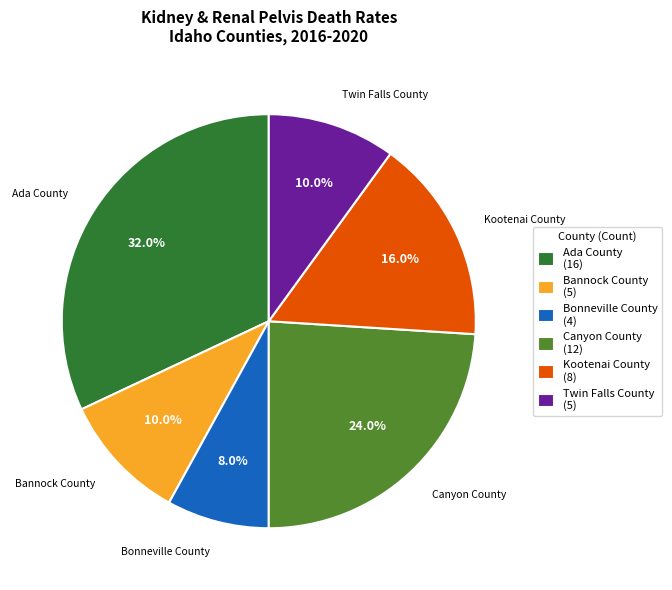

Count the number of slices in the pie.

6